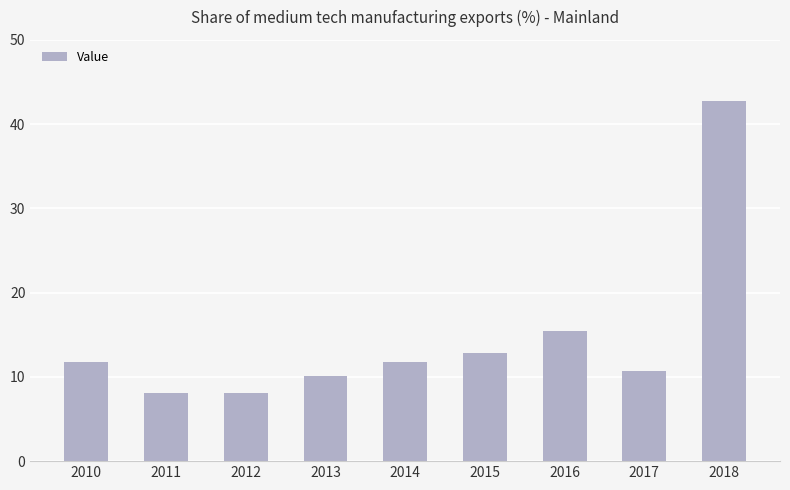

Reading left to right, transcribe all the data shown in this chart.

11.8	8.1	8.1	10.1	11.8	12.8	15.4	10.6	42.7